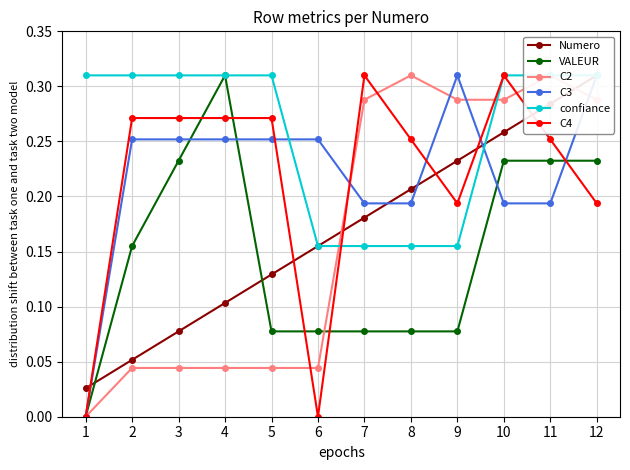

Does the chart display data point markers on the line(s)?

Yes